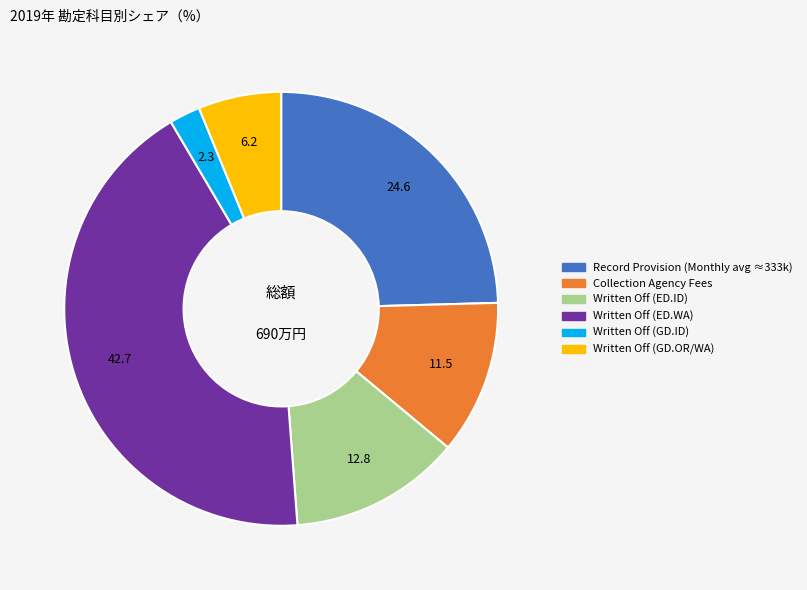

Is there any slice that represents more than half of the pie?

No